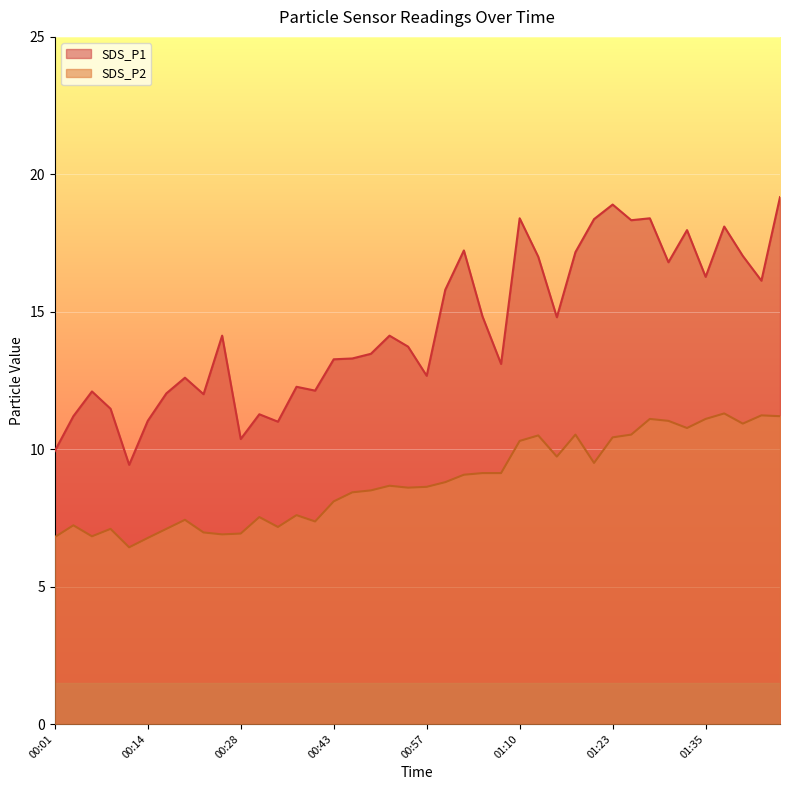

List the series in order of their peak value, highest first.

SDS_P1, SDS_P2